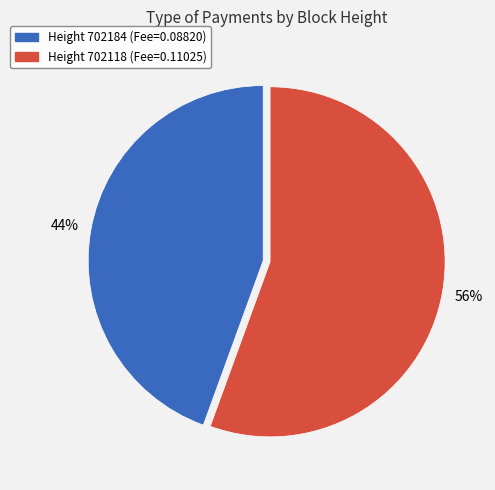

Is there a majority slice in this chart?

Yes